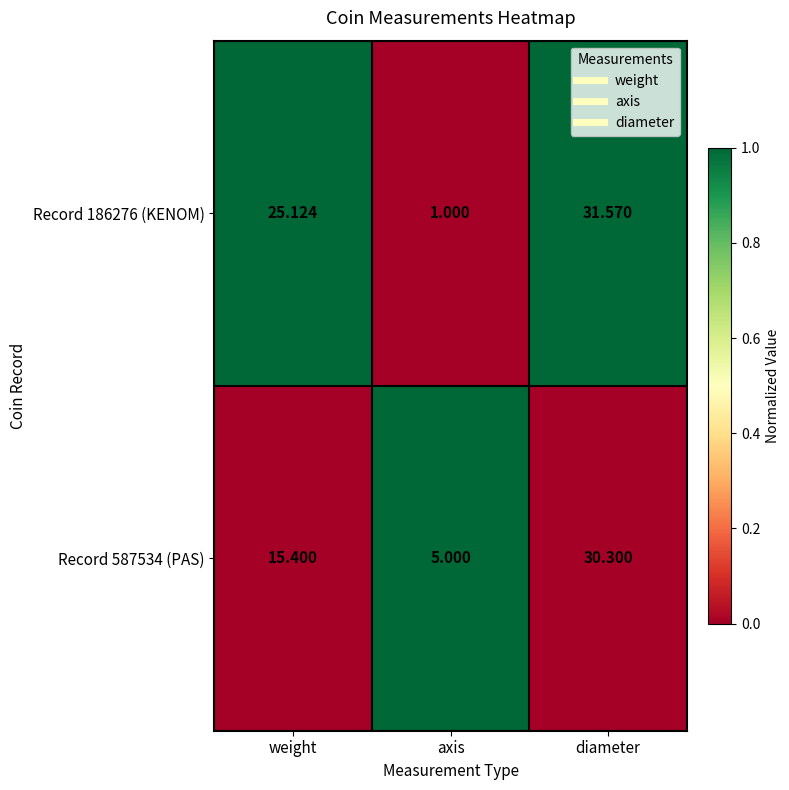

Is the value of Record 587534 (PAS) at weight greater than the value of Record 186276 (KENOM) at diameter?

No